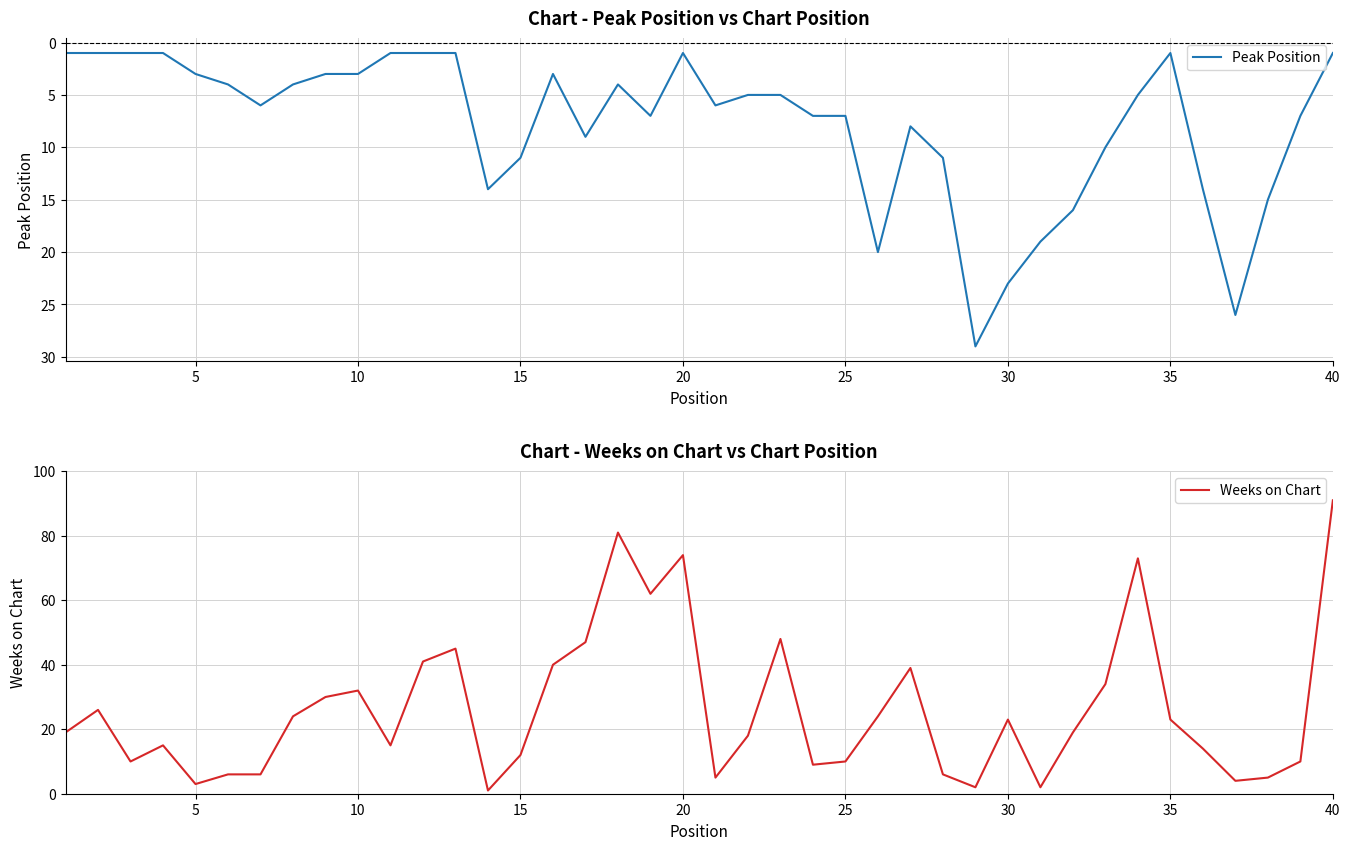

The value of Peak Position at 10 is 3. True or false?

True